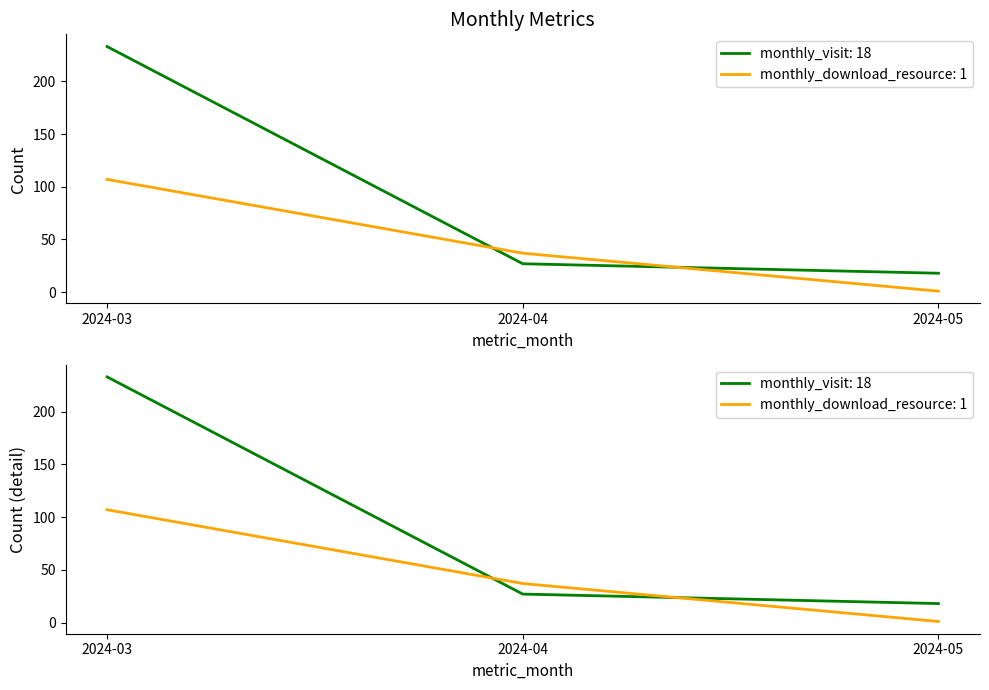

Reading left to right, list all the values displayed in this chart.

monthly_visit: 2024-03=233	2024-04=27	2024-05=18
monthly_download_resource: 2024-03=107	2024-04=37	2024-05=1